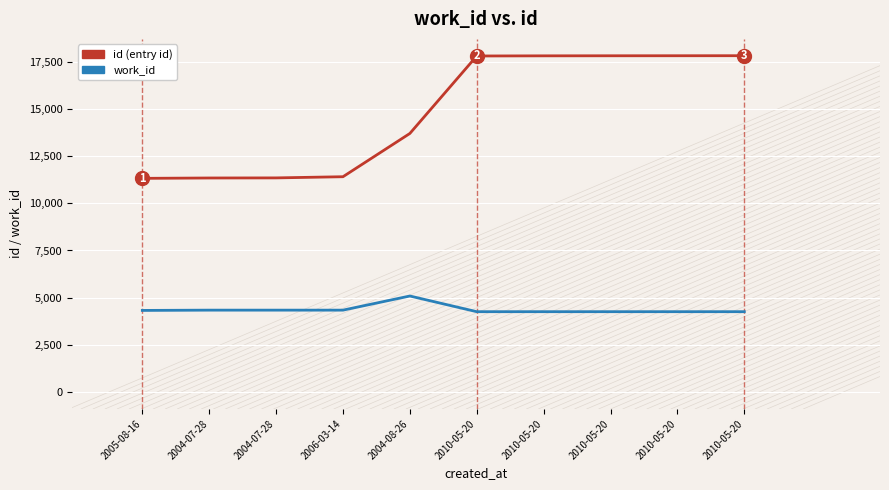

What are all the series names shown in the legend?

id (entry id), work_id